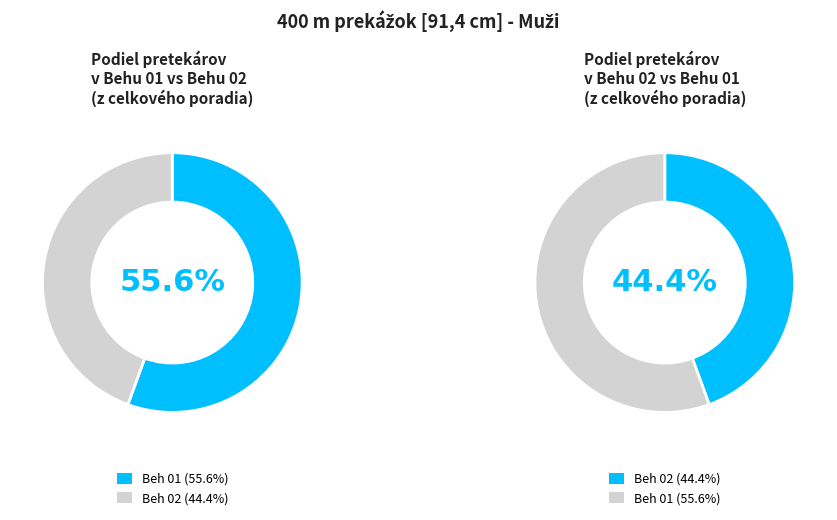

True or false: Beh 01 accounts for 56% of the total.

True